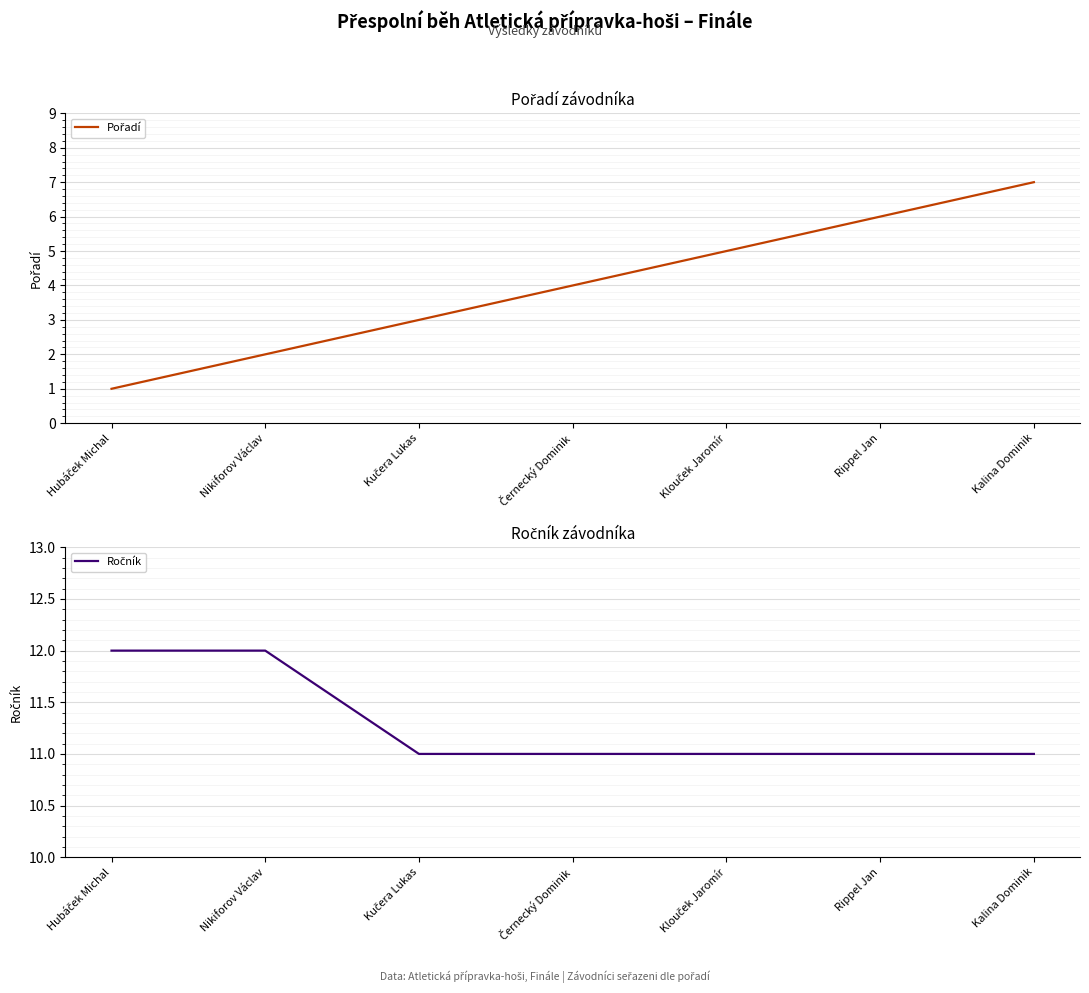

What is the approximate value of Ročník at Rippel Jan?

11